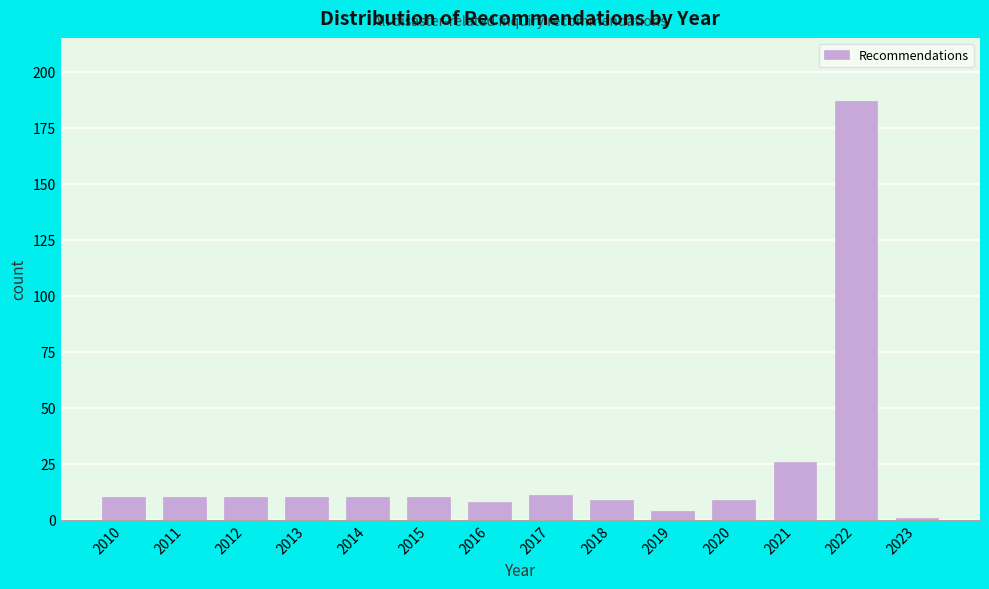

Reading left to right, what are all the values shown in this chart?

10	10	10	10	10	10	8	11	9	4	9	26	187	1